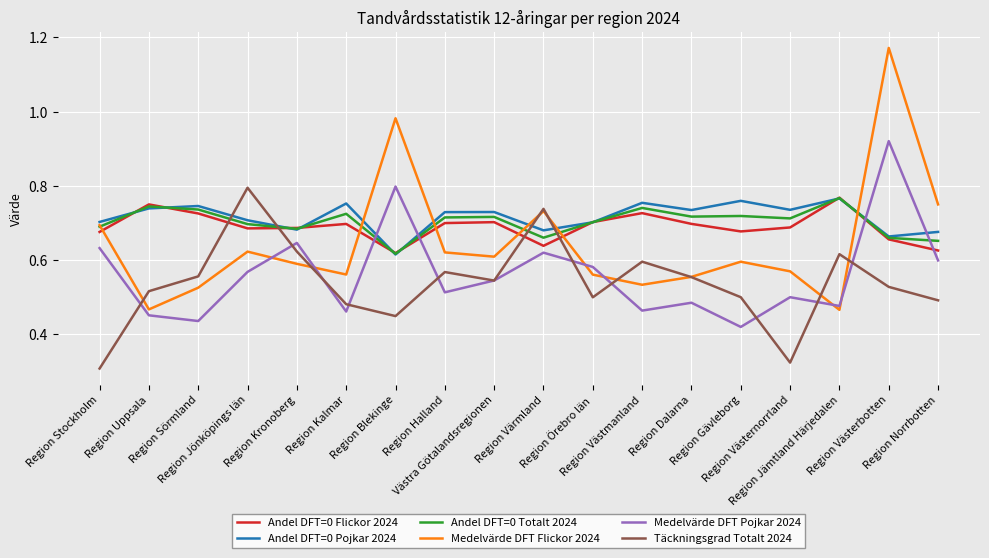

Which label corresponds to the smallest value in the chart?

Region Stockholm